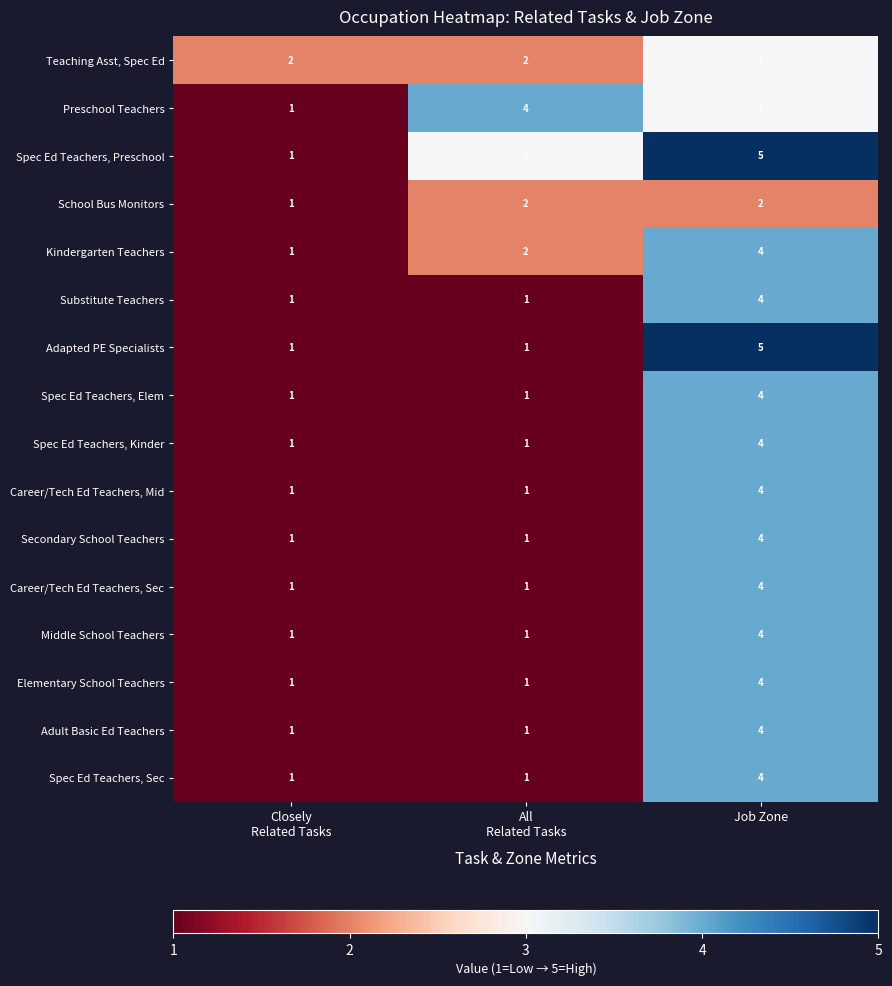

What is the highest value of the Substitute Teachers series?

4